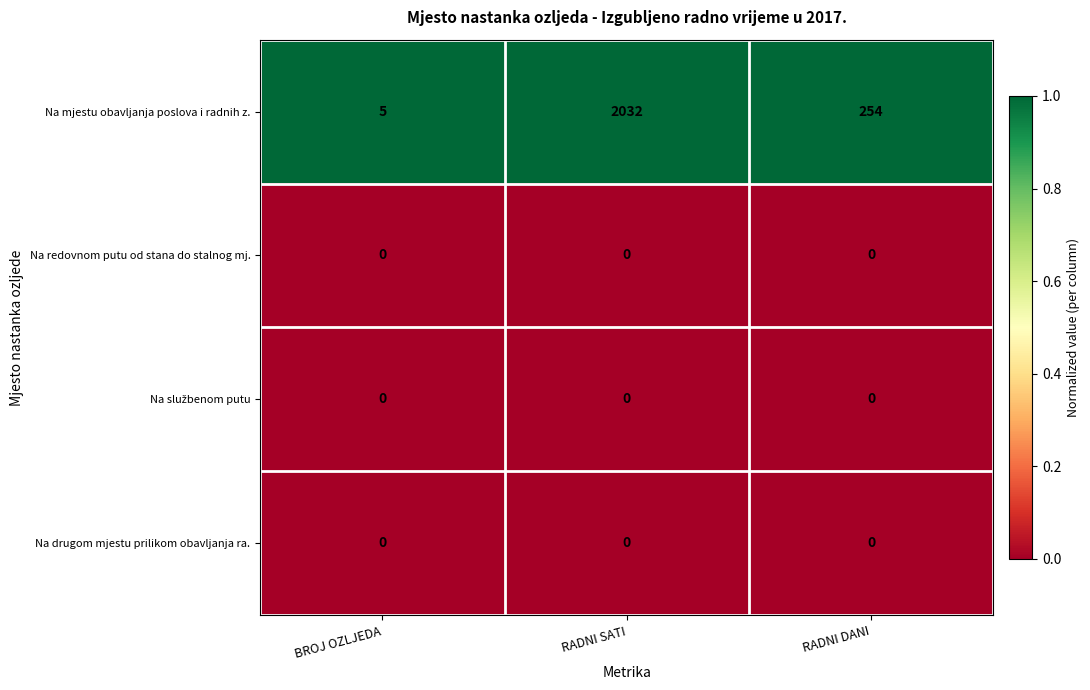

Between RADNI SATI and RADNI DANI, which series saw the biggest shift?

Na mjestu obavljanja poslova i radnih z.